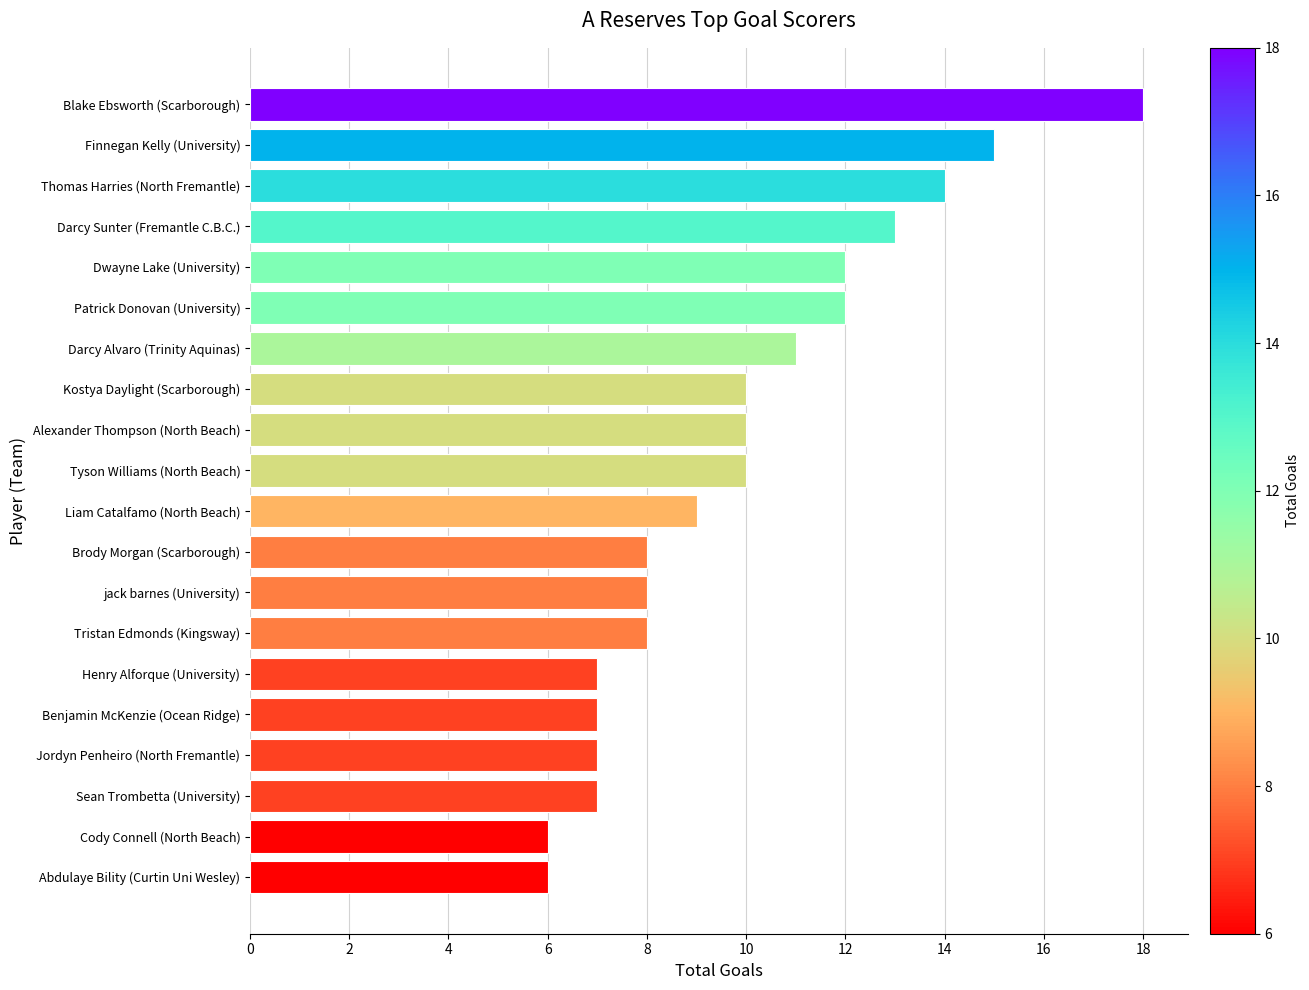

Reading top to bottom, what are all the values shown in this chart?

Blake Ebsworth (Scarborough)=18	Finnegan Kelly (University)=15	Thomas Harries (North Fremantle)=14	Darcy Sunter (Fremantle C.B.C.)=13	Dwayne Lake (University)=12	Patrick Donovan (University)=12	Darcy Alvaro (Trinity Aquinas)=11	Kostya Daylight (Scarborough)=10	Alexander Thompson (North Beach)=10	Tyson Williams (North Beach)=10	Liam Catalfamo (North Beach)=9	Brody Morgan (Scarborough)=8	jack barnes (University)=8	Tristan Edmonds (Kingsway)=8	Henry Alforque (University)=7	Benjamin McKenzie (Ocean Ridge)=7	Jordyn Penheiro (North Fremantle)=7	Sean Trombetta (University)=7	Cody Connell (North Beach)=6	Abdulaye Bility (Curtin Uni Wesley)=6